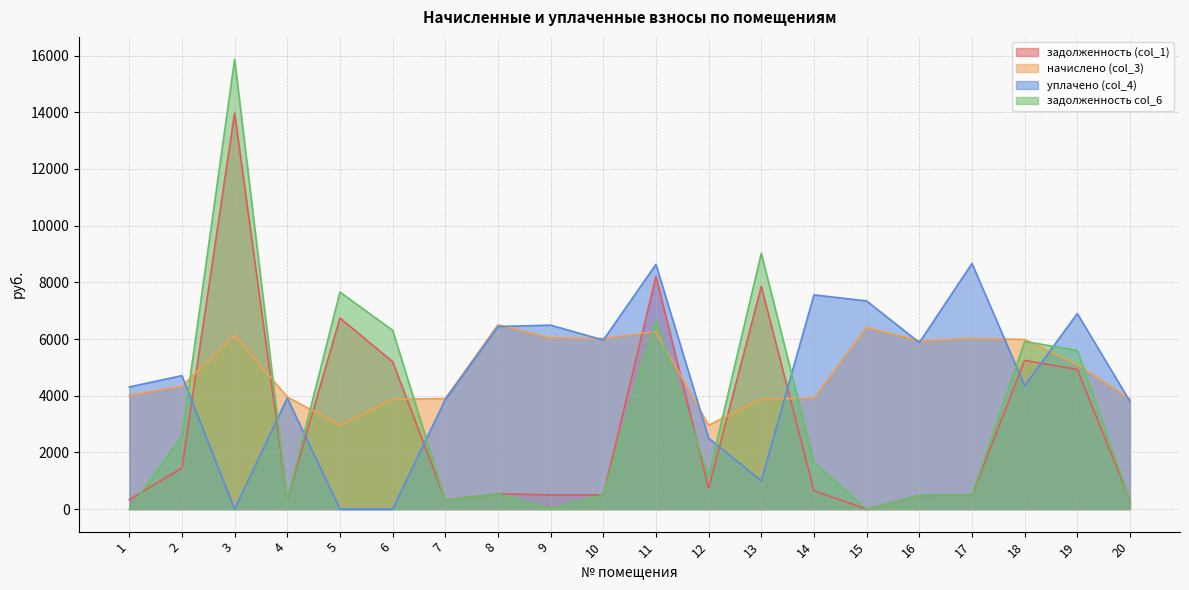

What is the sum of all уплачено (col_4) values?

92334.7